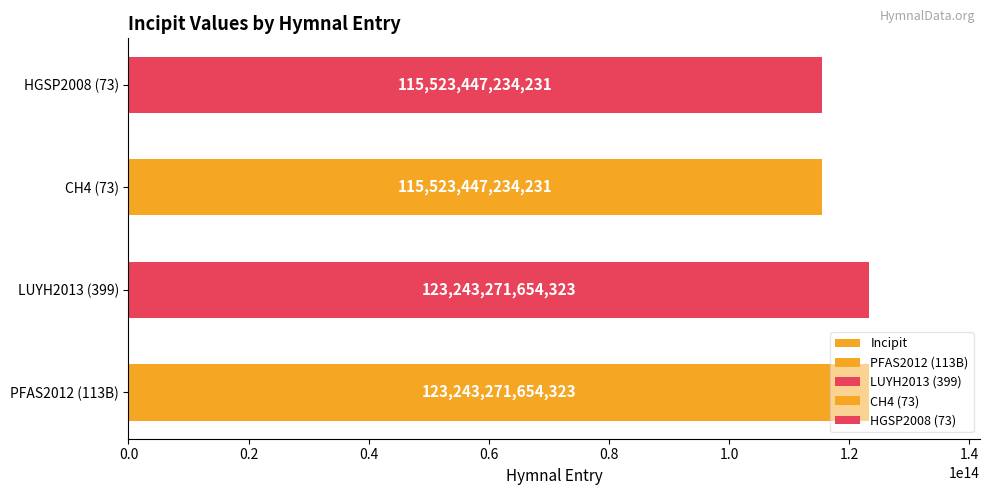

What is the difference between the values at HGSP2008 (73) and LUYH2013 (399)?

7719824420092